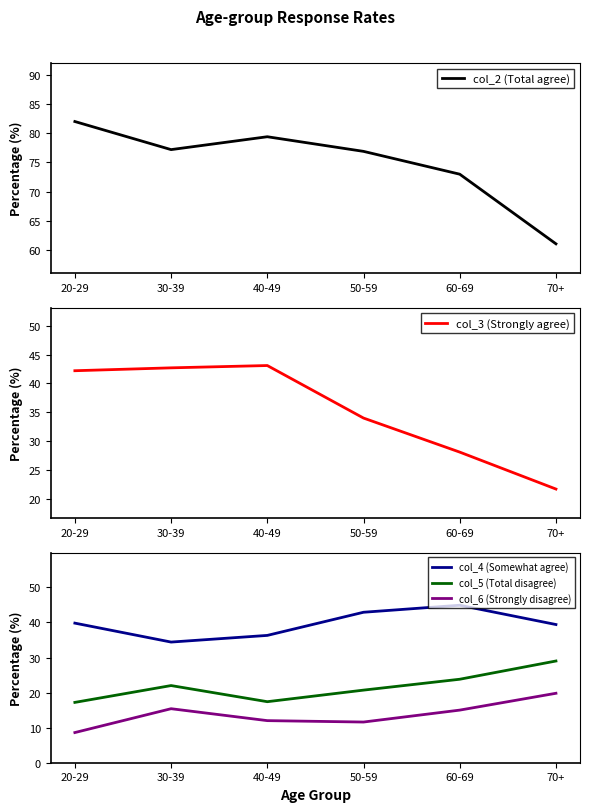

Which has a higher value, 60-69 or 30-39?

30-39